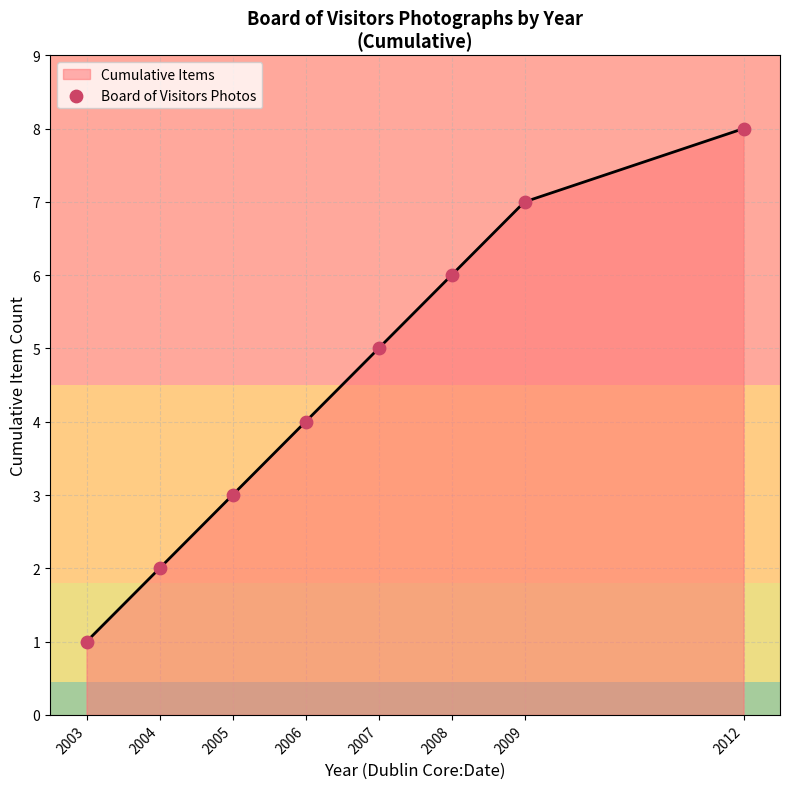

What is the change in value from 2006 to 2007?

+1